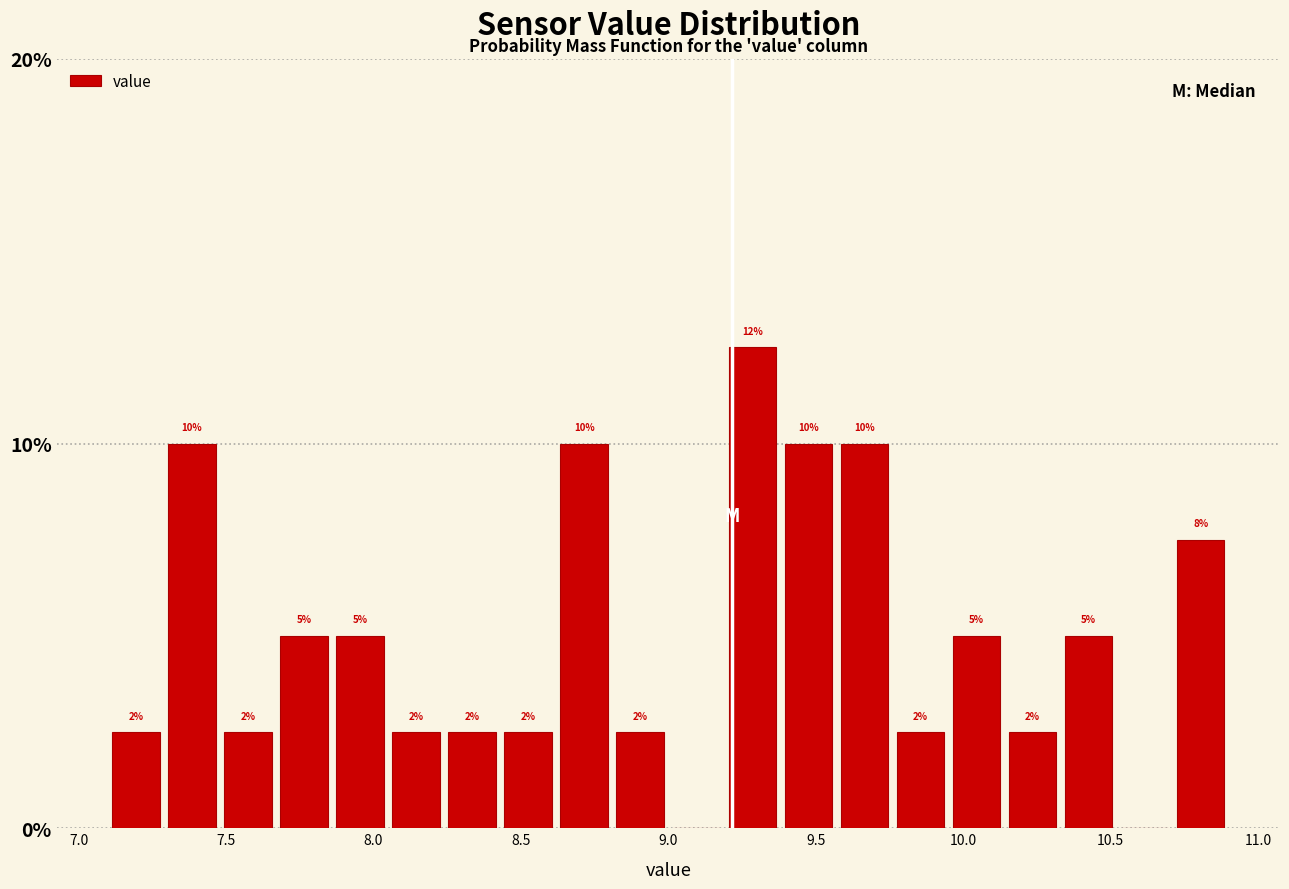

Around what value on the x-axis is the tallest bar? Give the approximate position of its centre, as read against the axis.

9.30